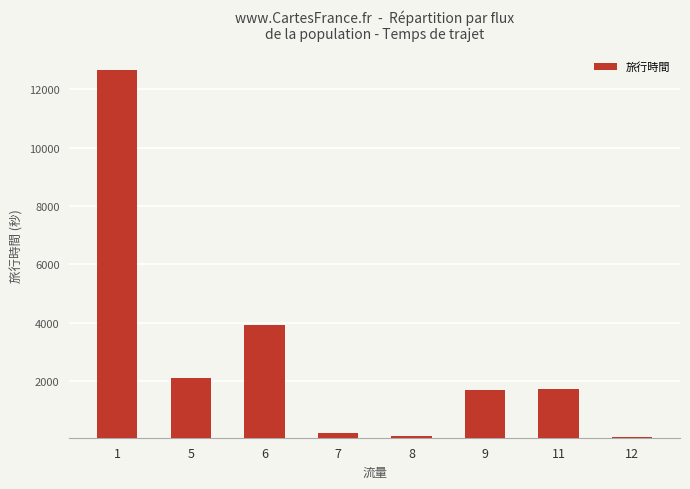

What is the maximum value shown in the chart?

12660